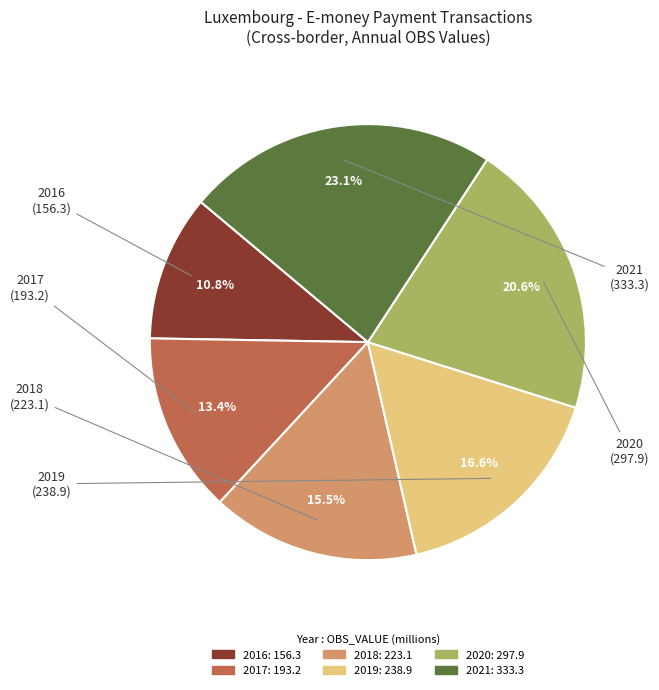

To the nearest percent, what percentage of the pie is 2020?

21%